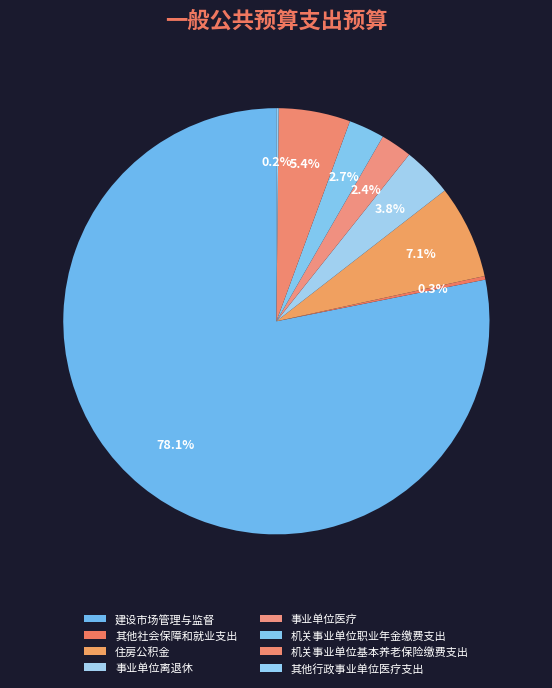

How much of the chart is everything except 机关事业单位基本养老保险缴费支出?

94.6%